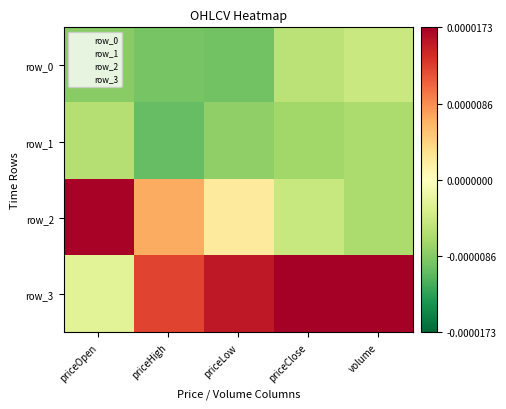

List the labels in order of row_0 value, largest first.

volume, priceClose, priceOpen, priceHigh, priceLow